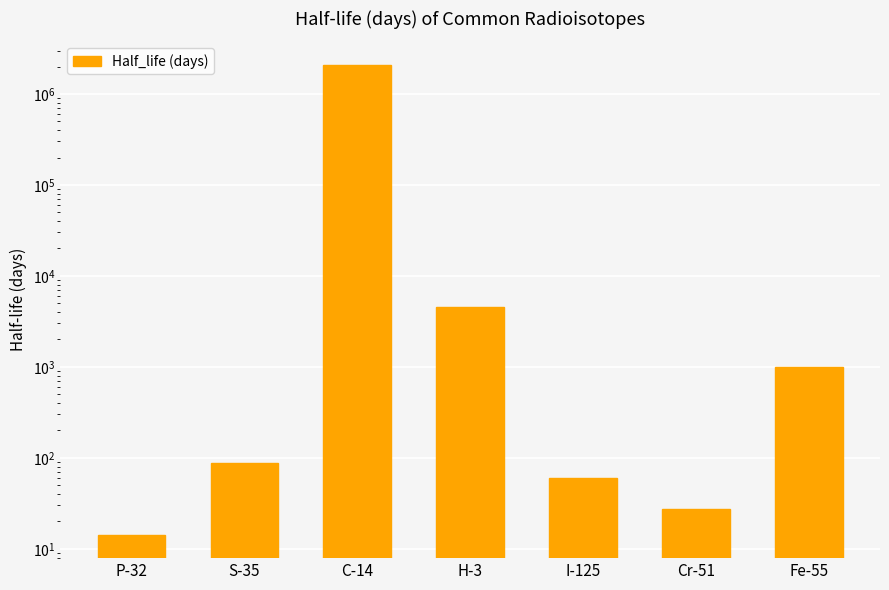

At which label is the value closest to 1043709?

H-3